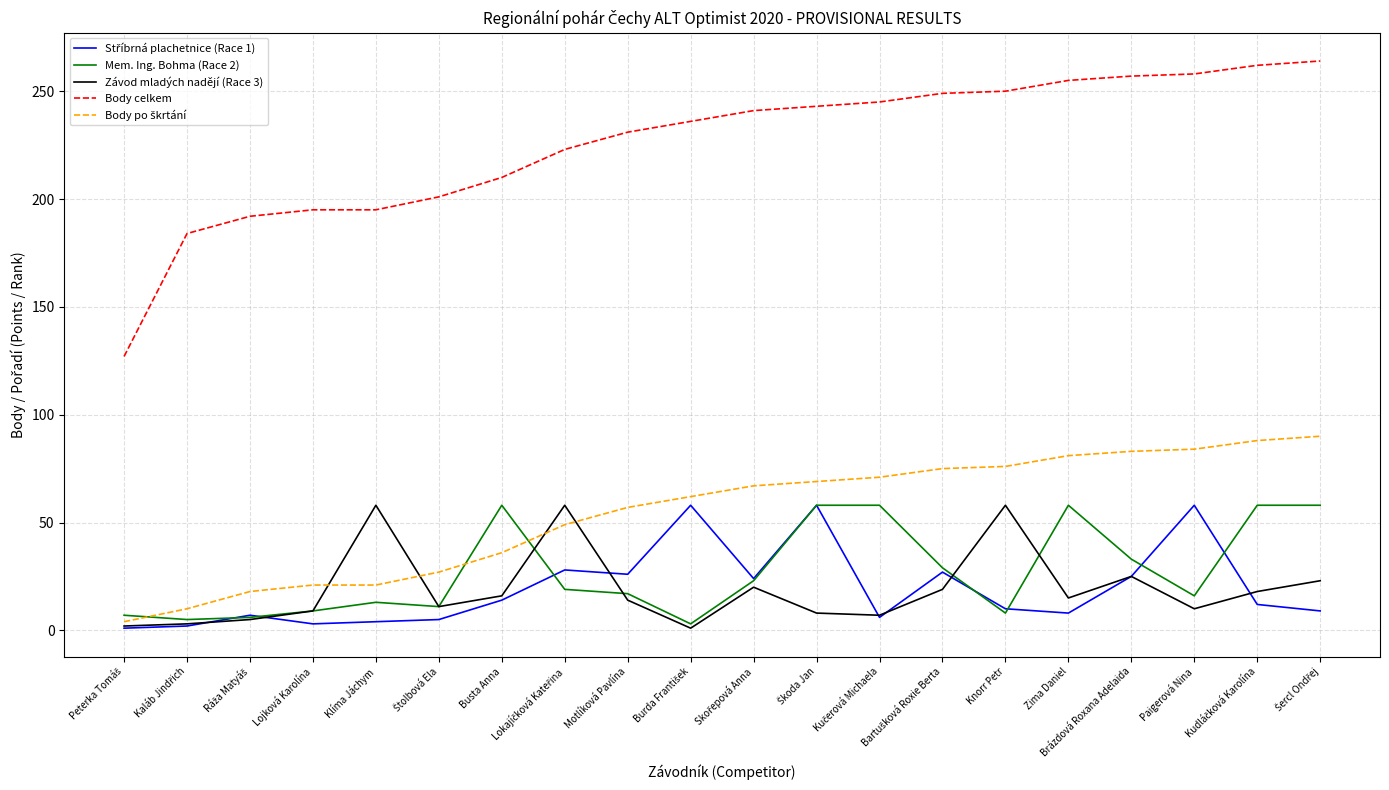

Is it true that Body celkem equals 257 at Brázdová Roxana Adelaida?

True